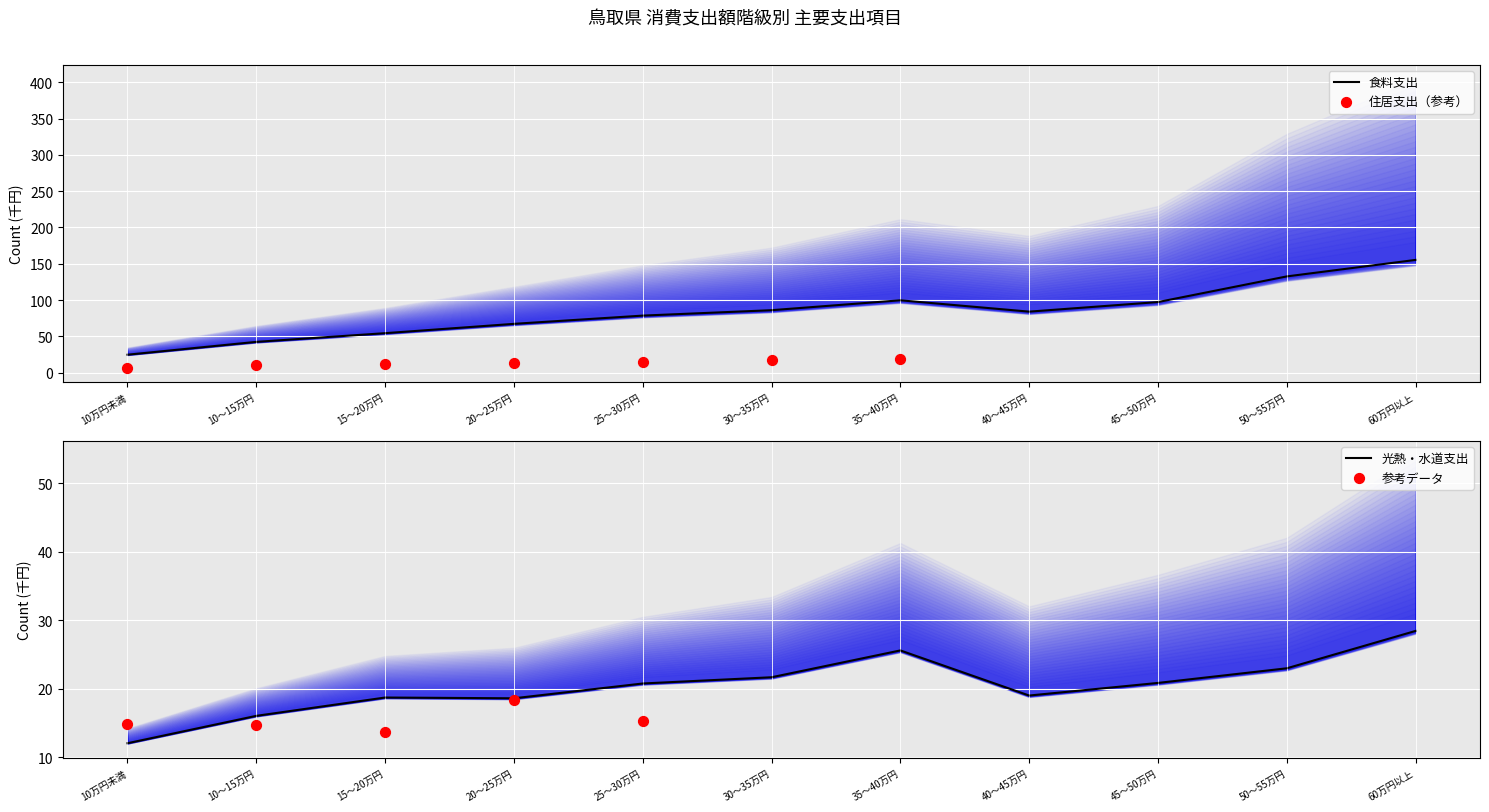

Is the value of 光熱・水道 at 30～35万円 greater than the value of 食料 at 60万円以上?

No